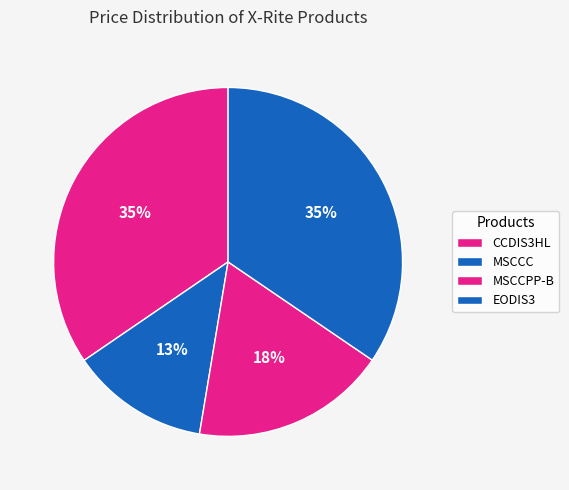

To the nearest percent, what is the difference between the MSCCPP-B and MSCCC slice percentages?

5%